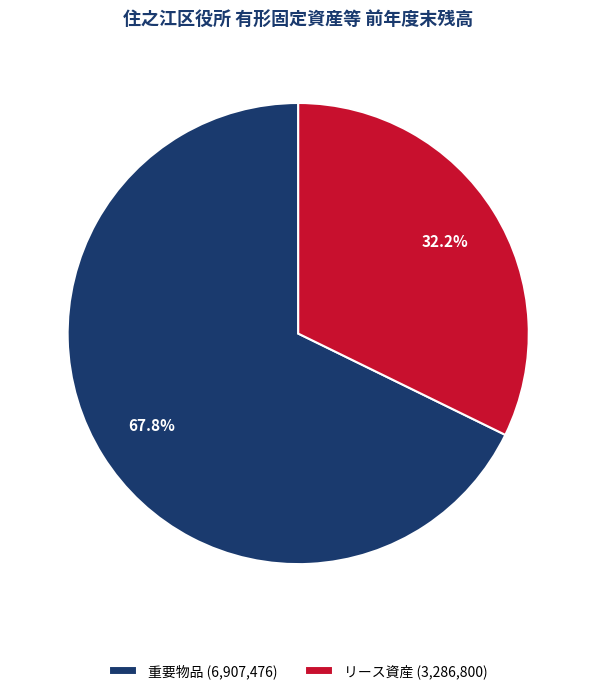

Is リース資産 (3,286,800) the majority of the pie?

No